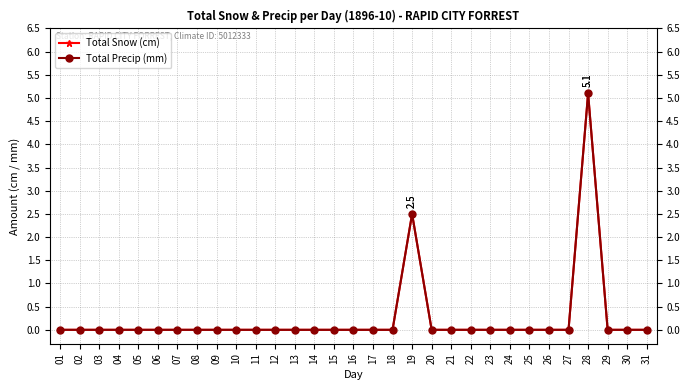

True or false: Total Snow (cm) and Total Precip (mm) intersect in this chart.

False